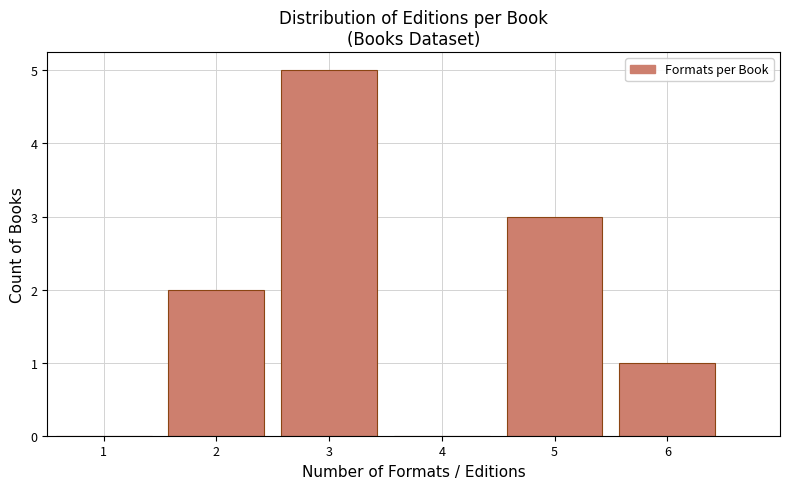

Reading left to right, what are all the values shown in this chart?

1=0	2=2	3=5	4=0	5=3	6=1